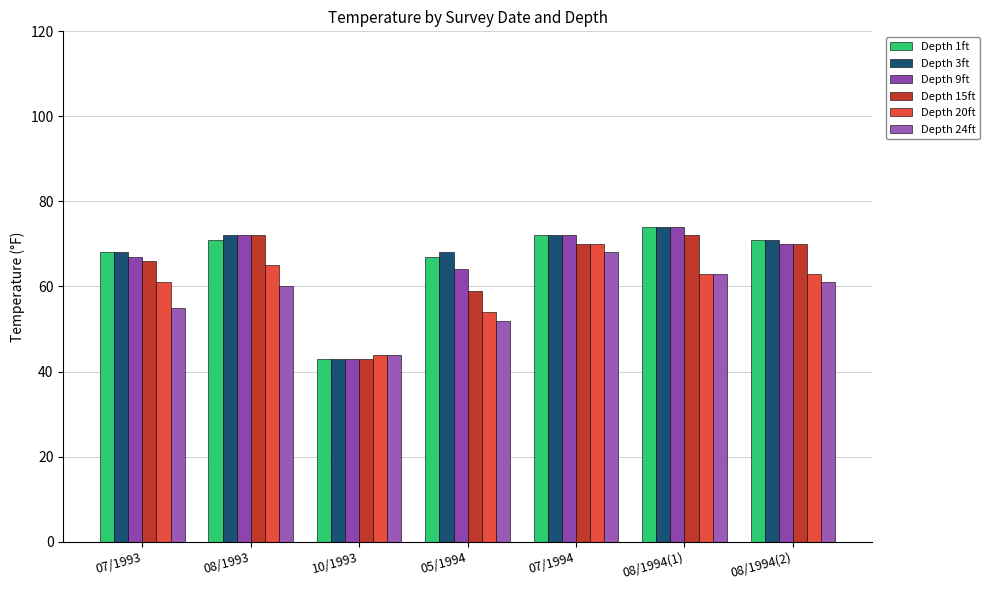

True or false: Depth 20ft has a value of 97 at 07/1993.

False